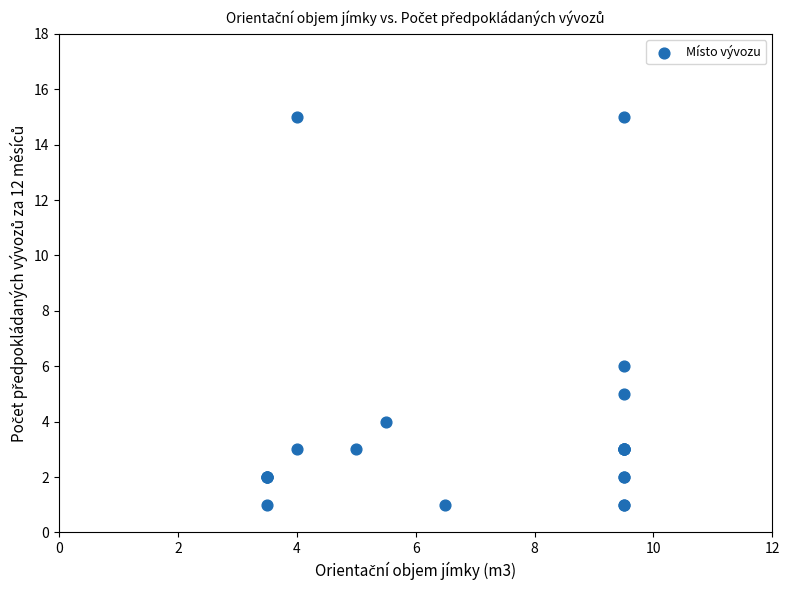

What Y value in the scatter plot is closest to 8?

6